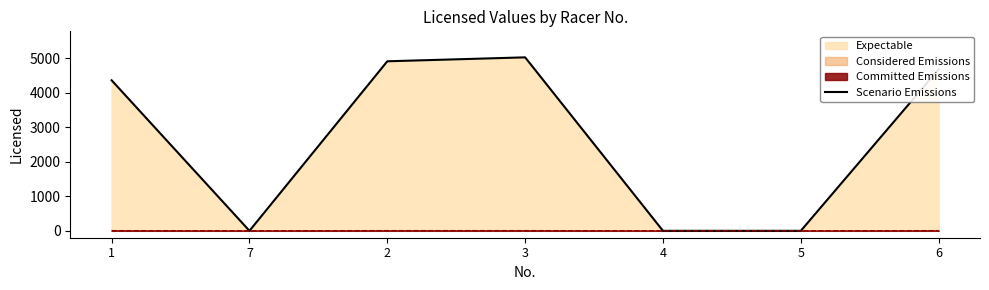

Between 7 and 4, which is larger?

7